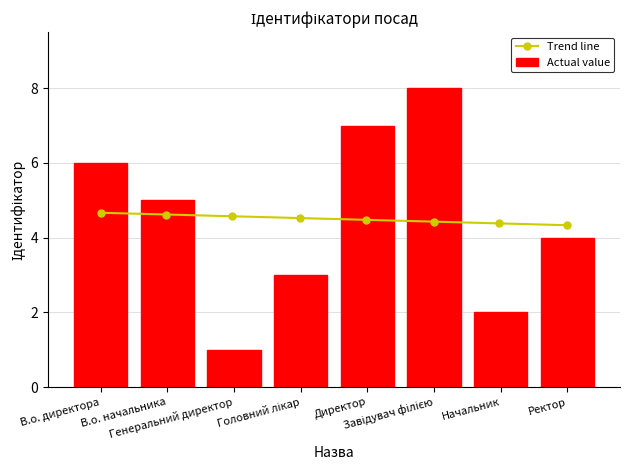

Reading left to right, list all the values displayed in this chart.

6	5	1	3	7	8	2	4